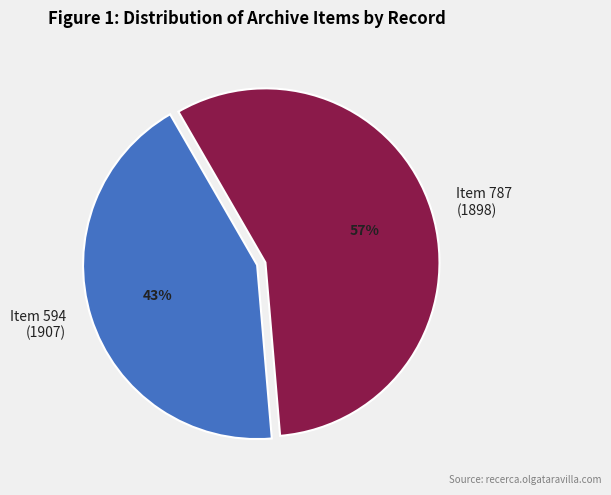

Is there any slice that represents more than half of the pie?

Yes